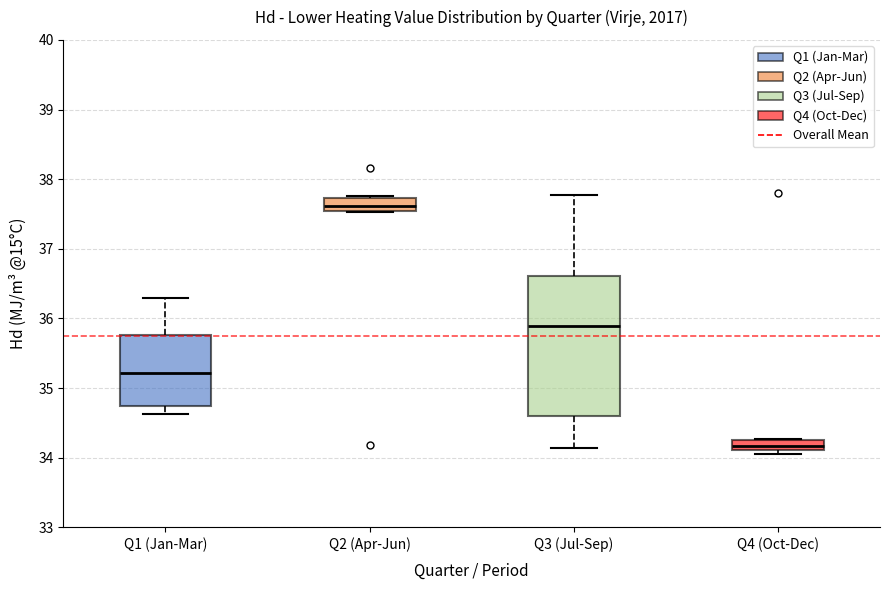

Where is the lower edge of the box for Q1 (Jan-Mar) on the y-axis? The values are not printed on the chart, so give them approximately, as read against the axis.

34.7